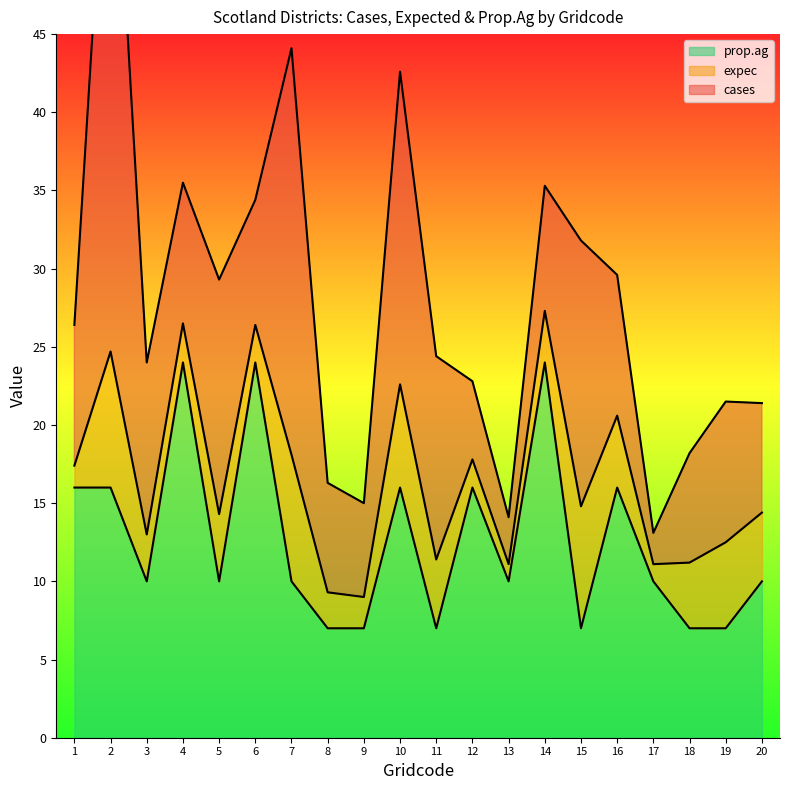

Does the chart display data point markers on the line(s)?

No